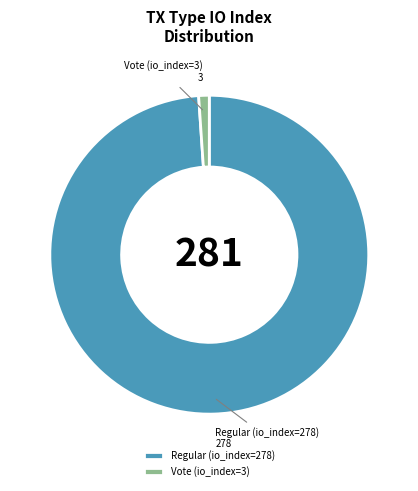

The Regular (io_index=278) slice represents 99% of the pie. True or false?

True